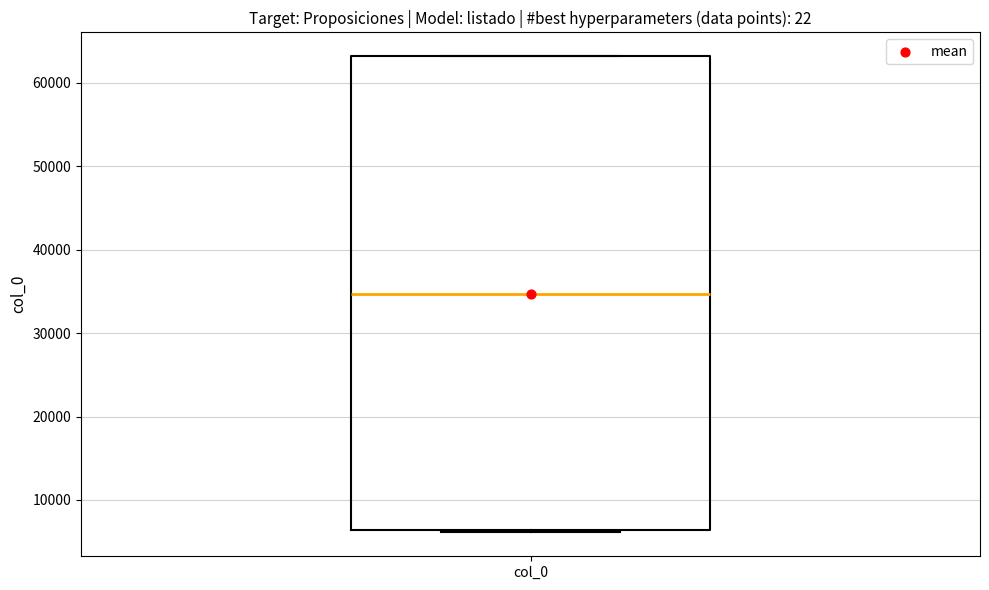

Where is the upper edge of the box for col_0 on the y-axis? The values are not printed on the chart, so give them approximately, as read against the axis.

63000